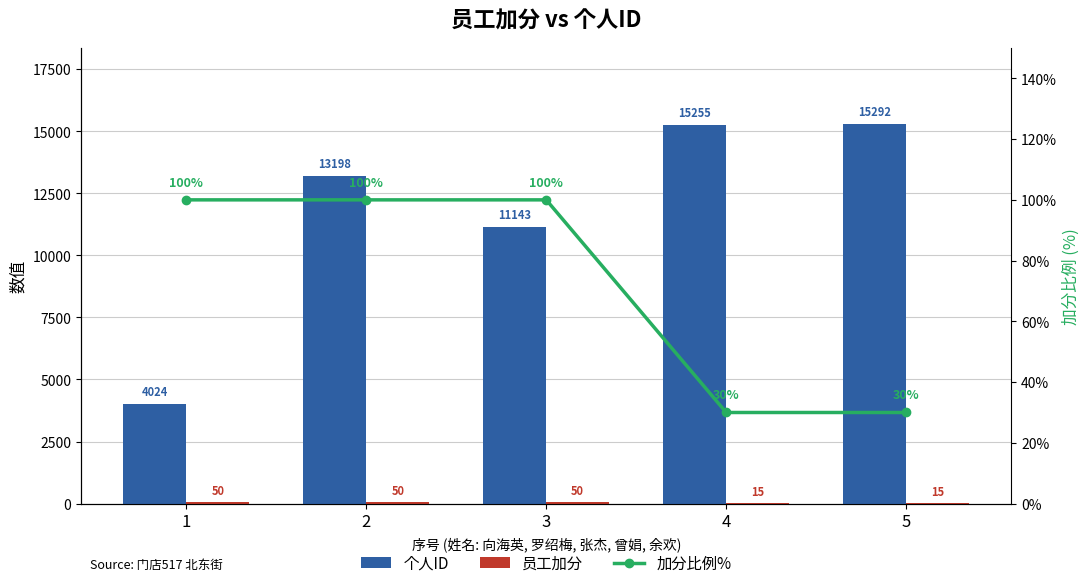

Reading left to right, extract all data points from this chart.

个人ID: 1=4024	2=13198	3=11143	4=15255	5=15292
员工加分: 1=50	2=50	3=50	4=15	5=15
加分比例%: 1=100	2=100	3=100	4=30	5=30